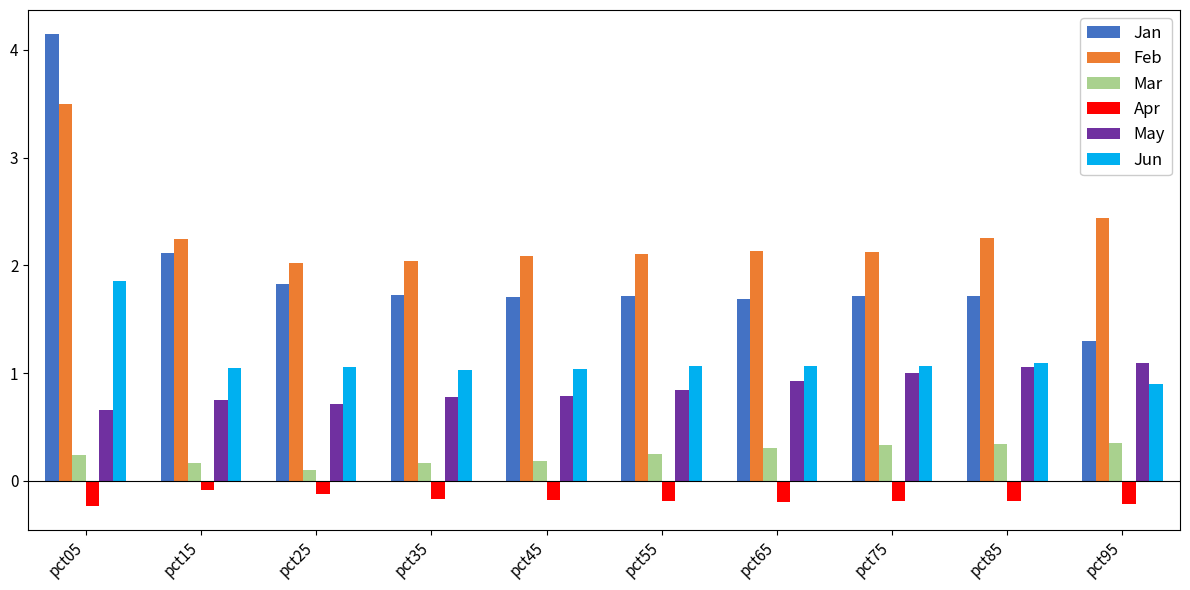

Are the bars grouped side by side (vs. stacked)?

Yes